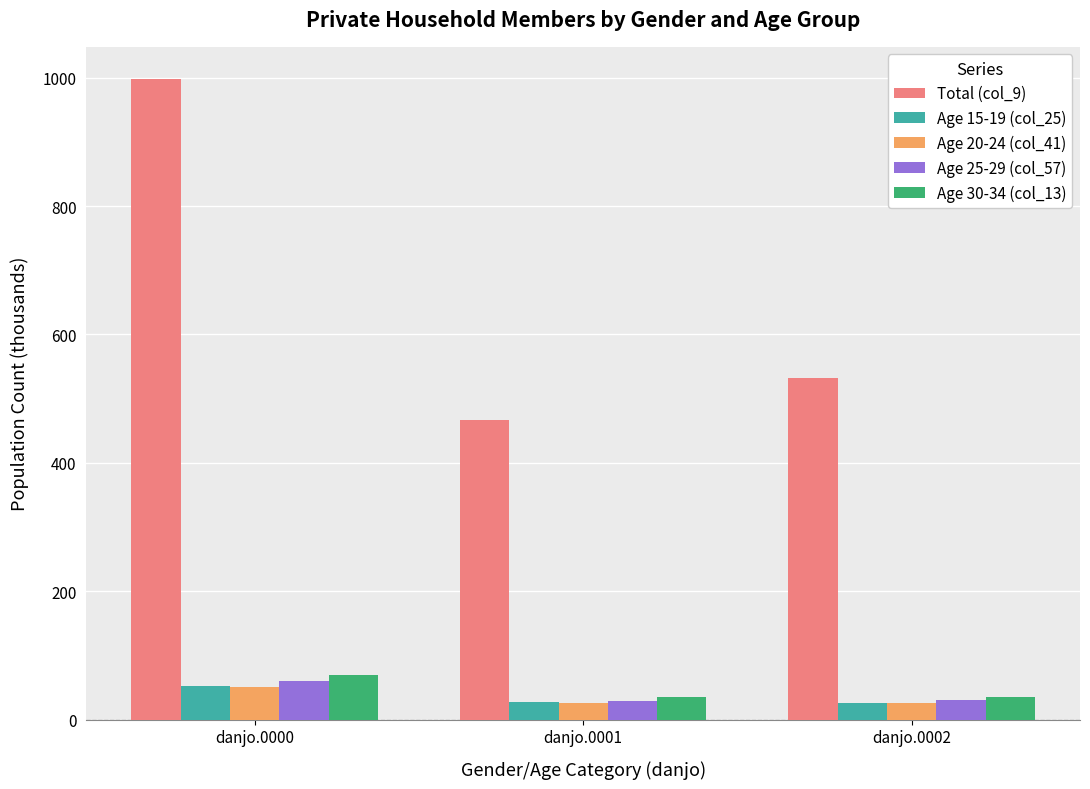

What is the average value of the Age 30-34 (col_13) series?

46.8